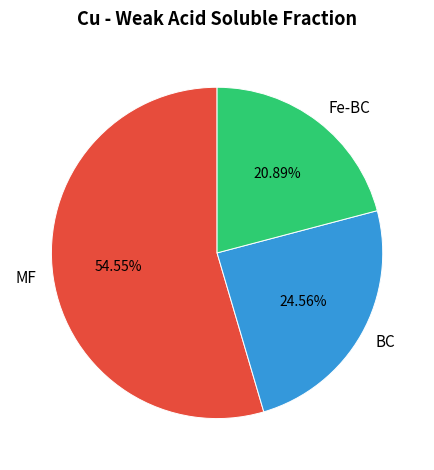

To the nearest percent, what is the combined percentage of BC and MF?

79%